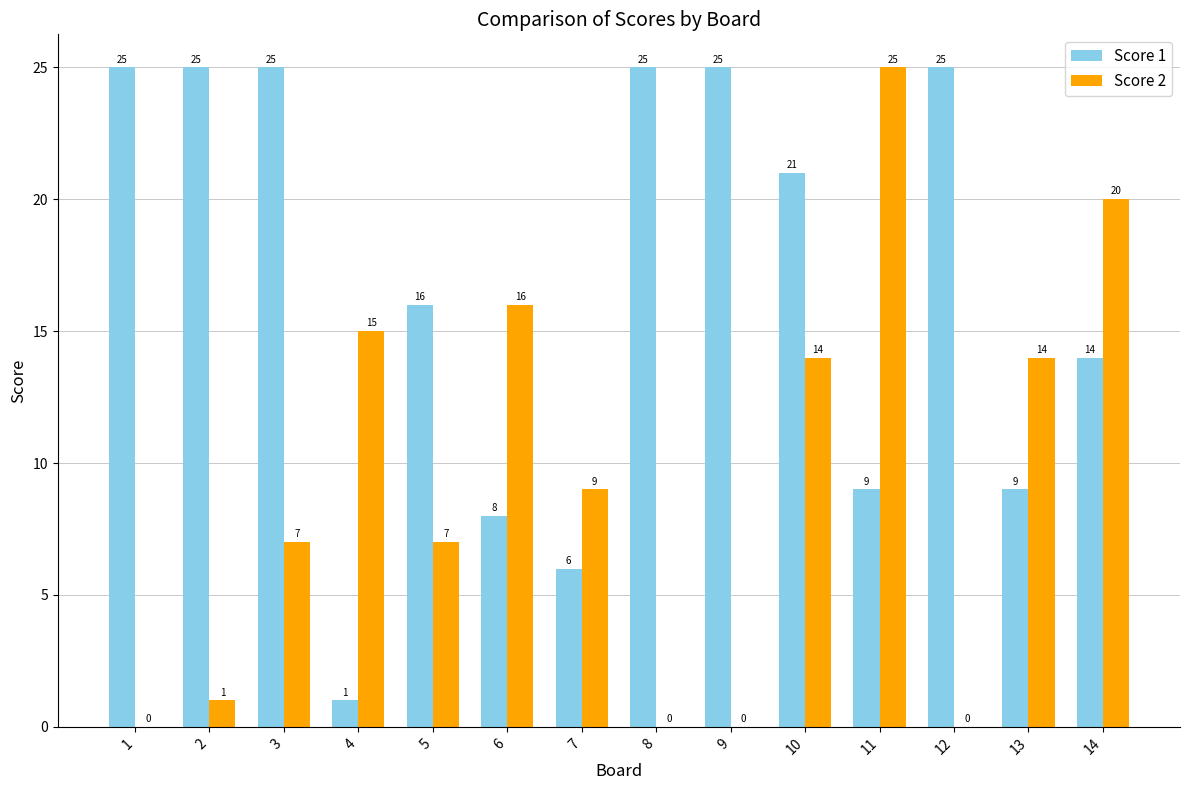

At which category is the sum across all series the highest?

10